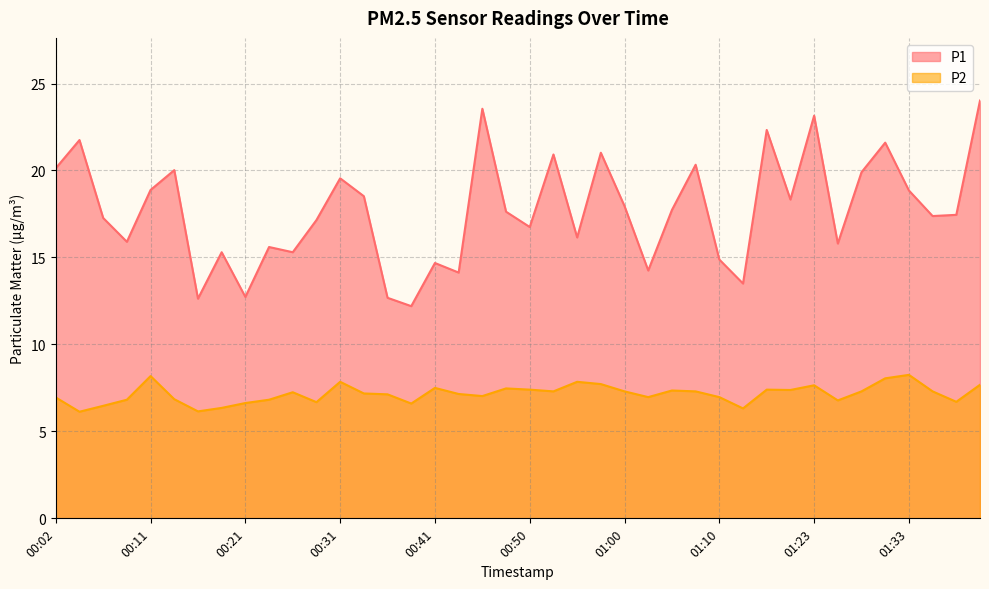

Does the chart display data point markers on the line(s)?

No